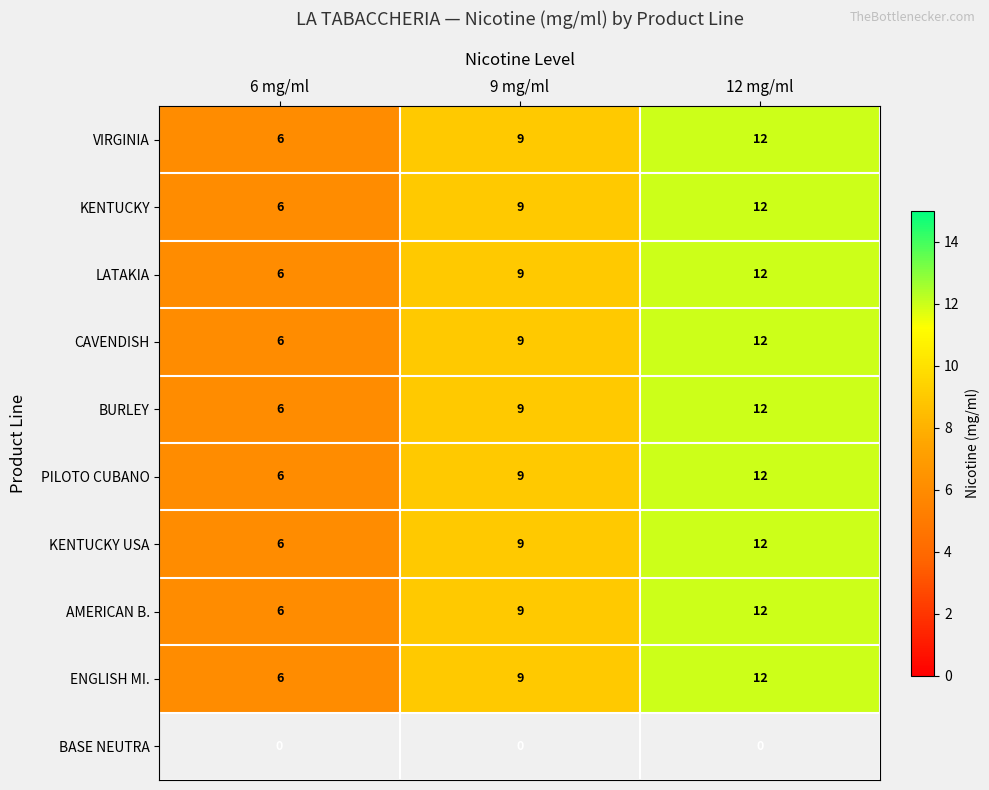

Count the number of data series in this chart.

10